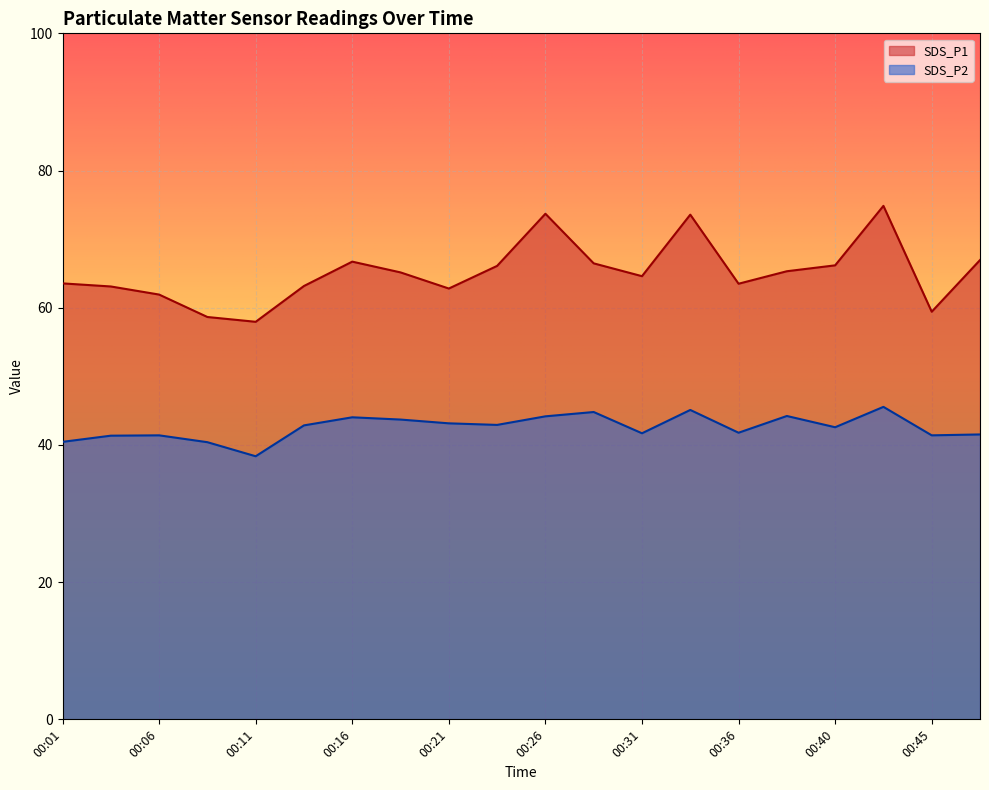

At which label is SDS_P2 closest to 41?

00:04